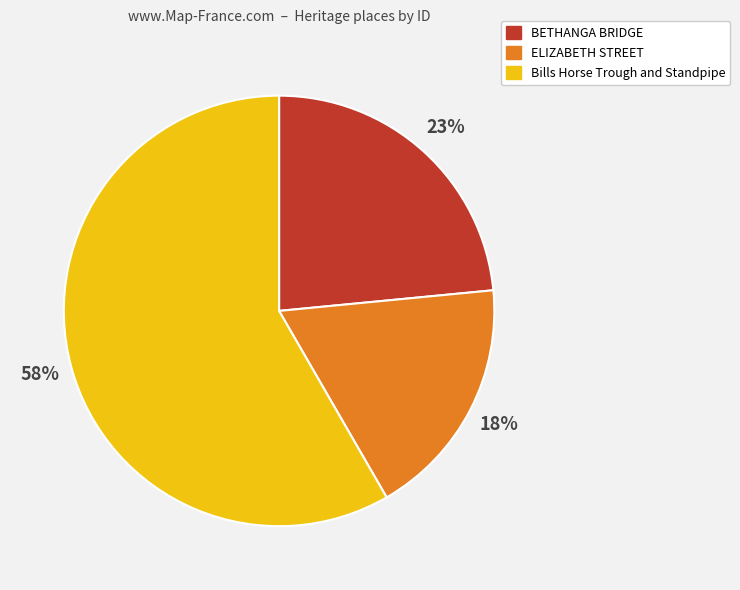

Which slice is the largest?

Bills Horse Trough and Standpipe